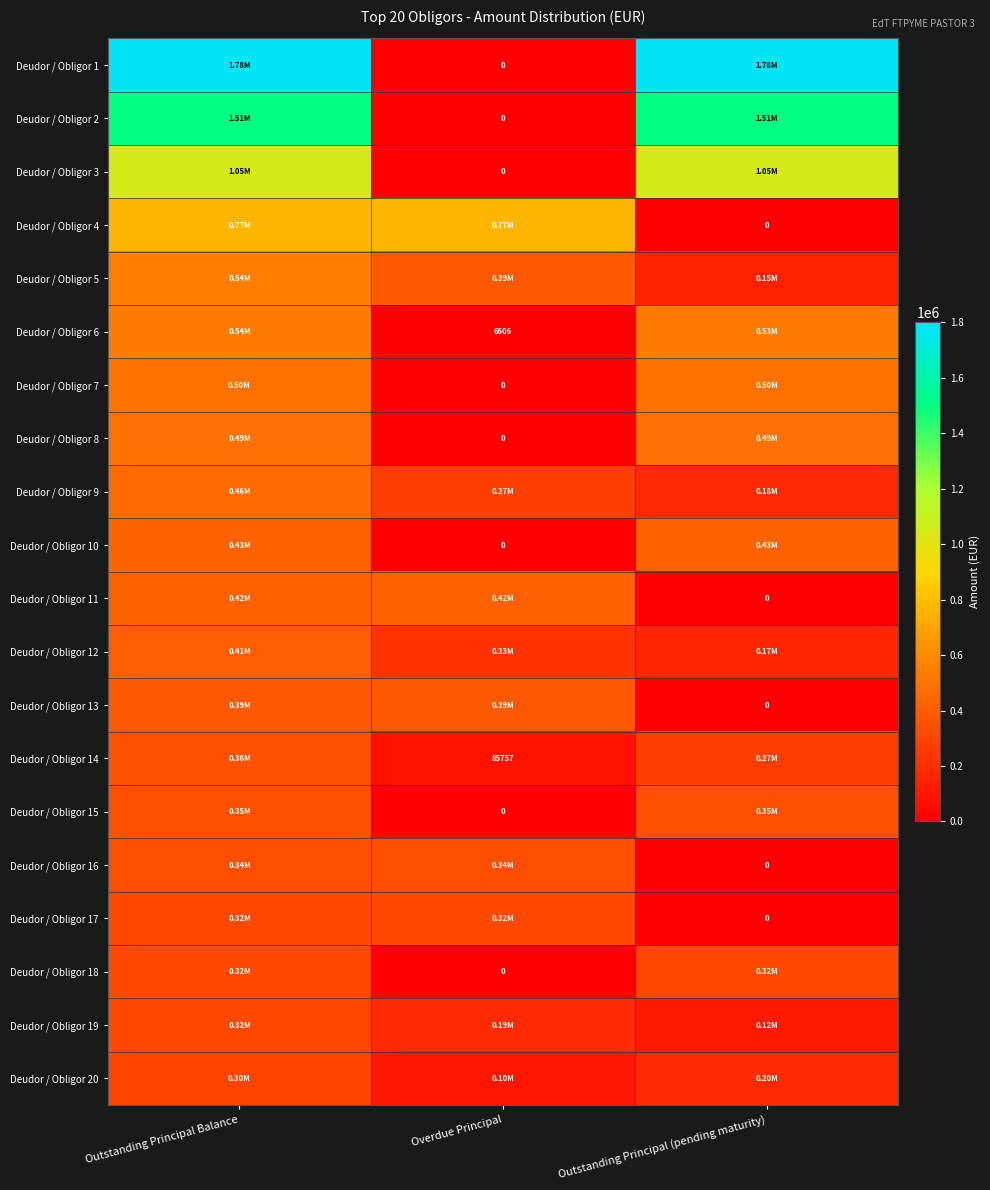

Is it true that Deudor / Obligor 7 equals 0.0 at Overdue Principal?

True